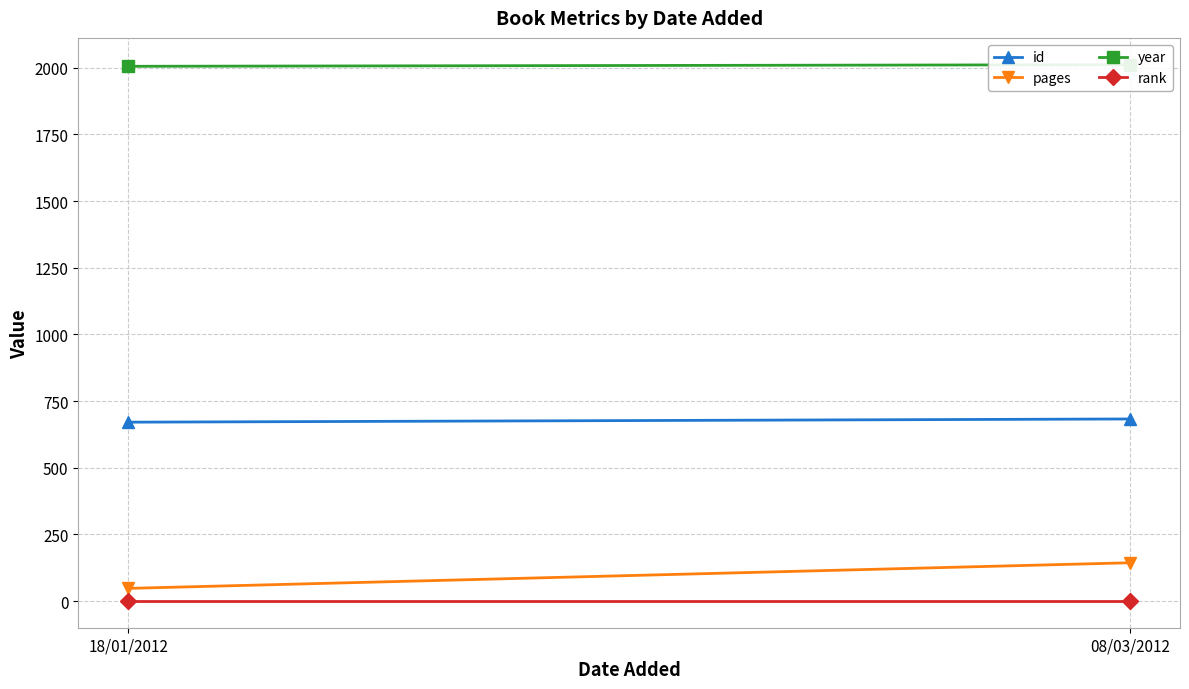

Count the number of data series in this chart.

4